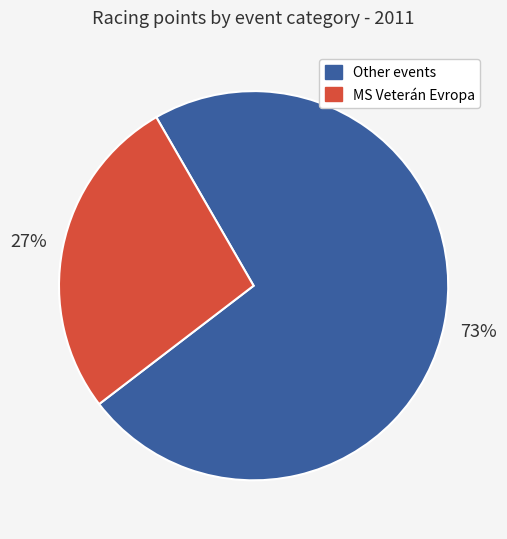

Does any single category account for the majority?

Yes